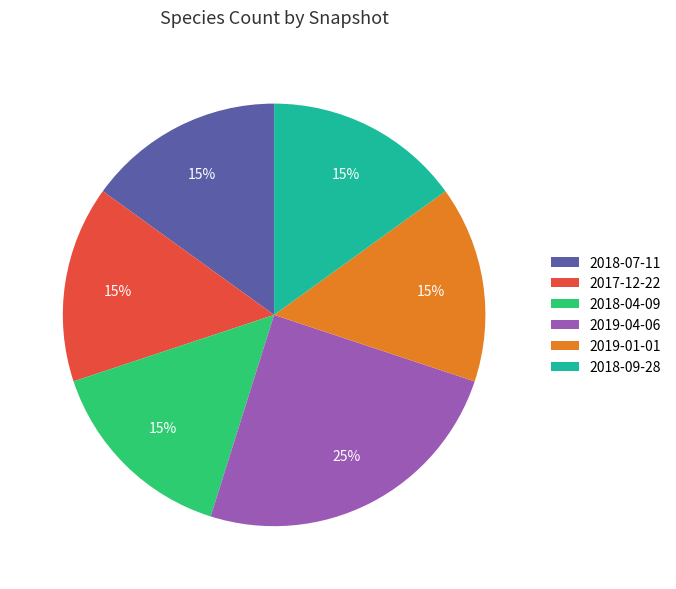

Is it true that 2018-07-11 is 24% of the pie?

False